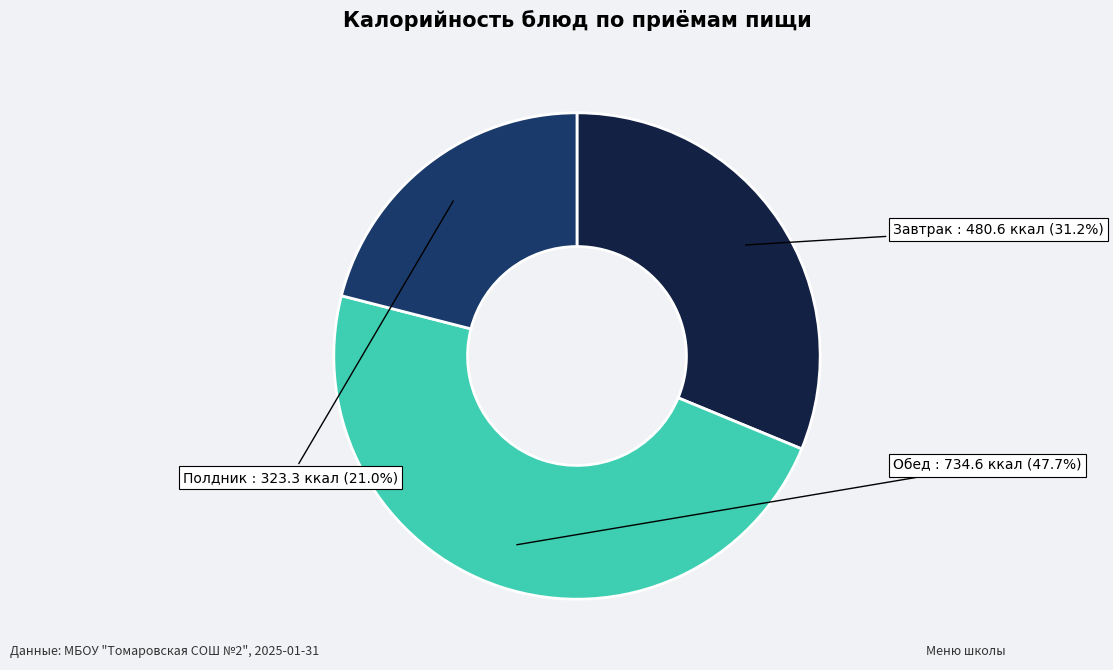

Is there a majority slice in this chart?

No